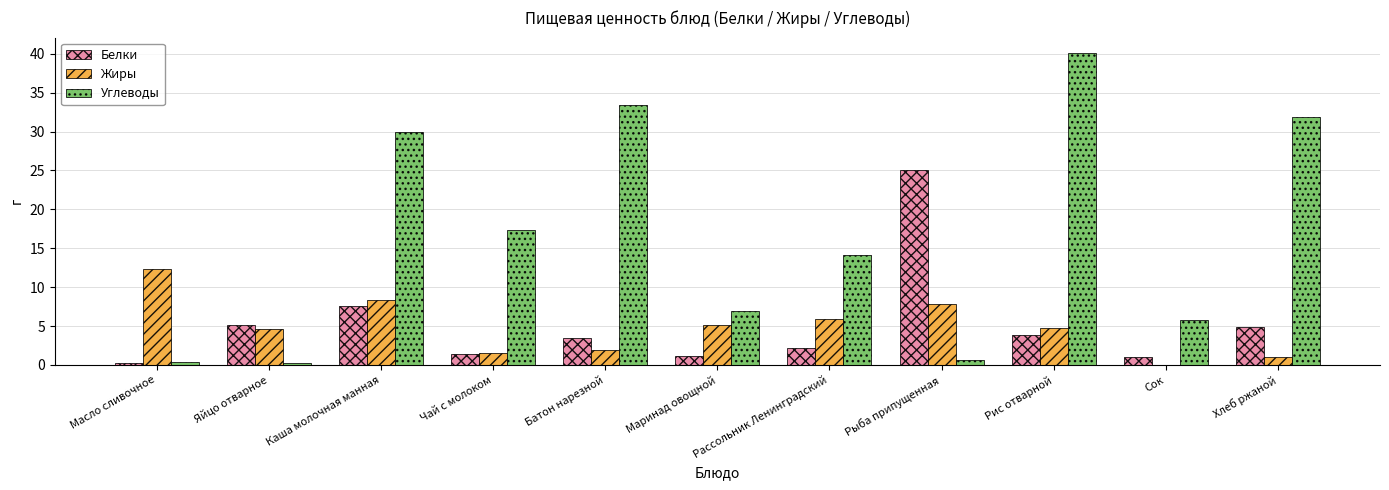

What is the sum of all Жиры values?

53.4